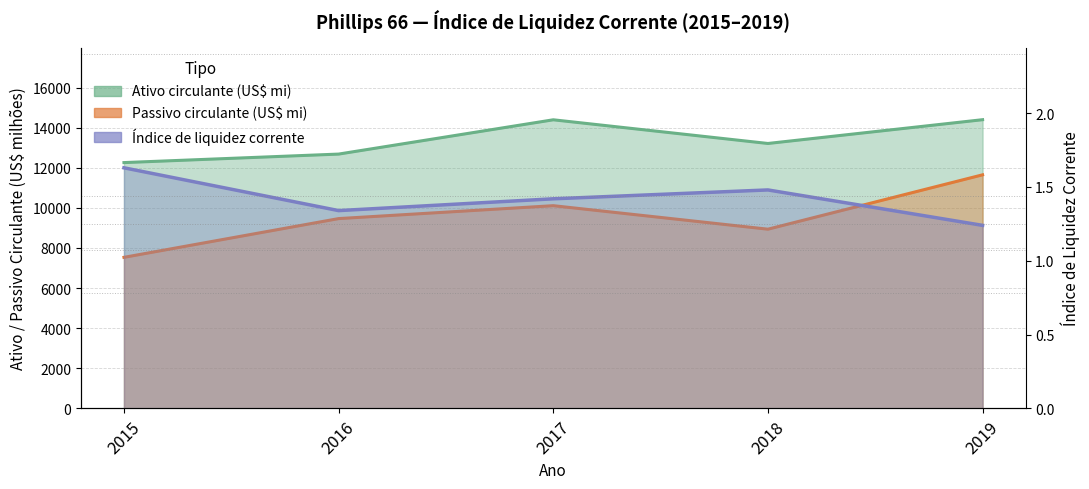

At which label is Ativo circulante (bi) closest to 13325?

2018